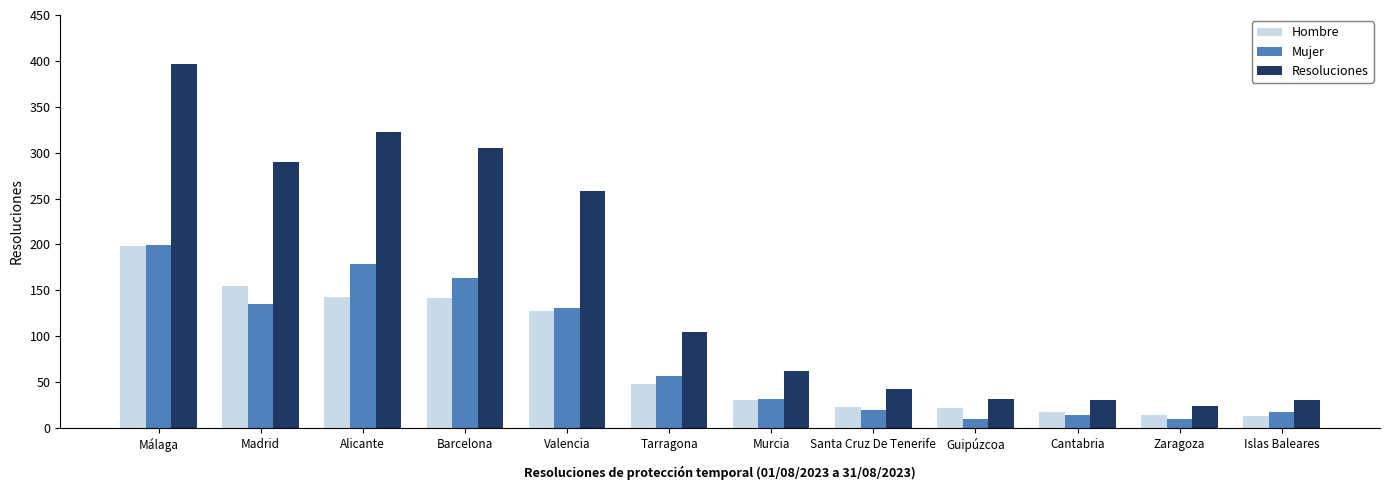

Where does the Mujer series first go above 57?

Málaga